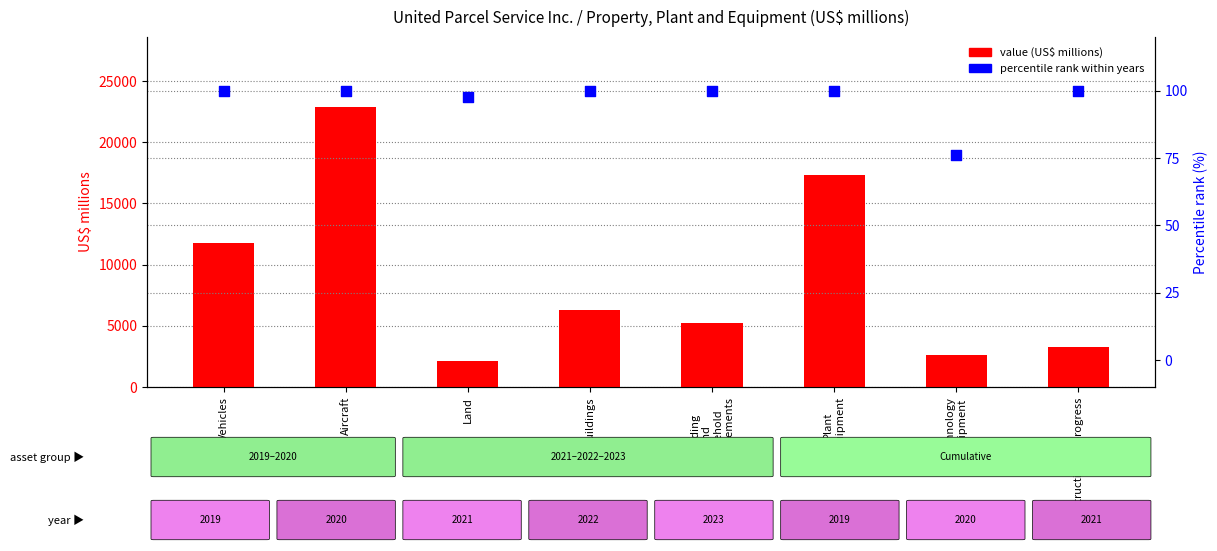

Is the value of percentile rank within years at Aircraft greater than the value of value (US$ millions) at Land?

No